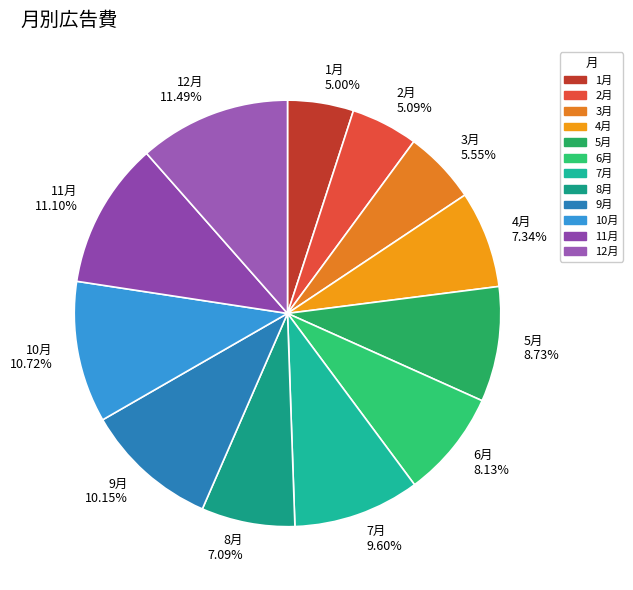

Approximately how many times larger is the value at 7月 compared to 2月?

1.9